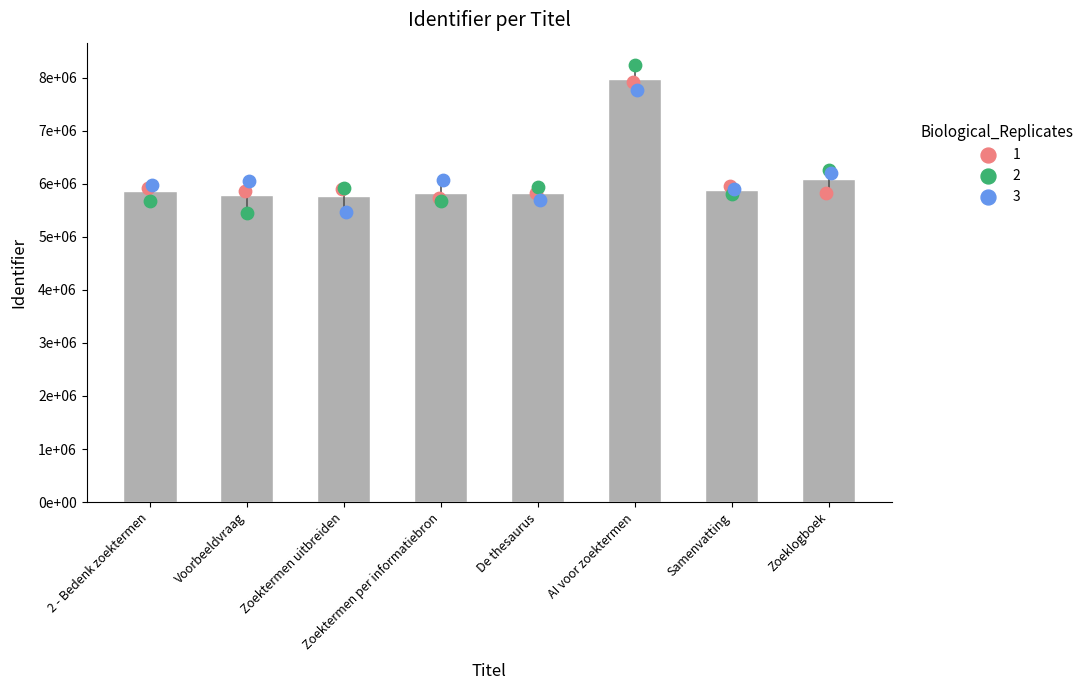

What is the ratio of the value at AI voor zoektermen to the value at Zoeklogboek?

1.3